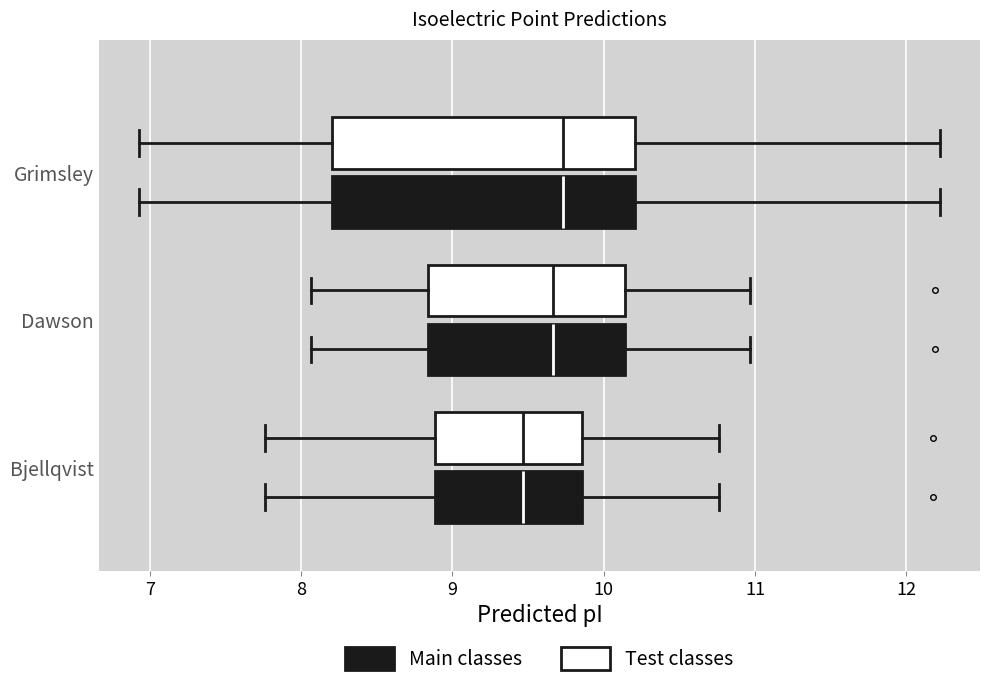

Reading bottom to top, transcribe this box plot: for each box, give where its median line is, the range the box spans, and where its two whiskers end, as read against the x-axis. The values are not printed on the chart, so give them approximately, as read against the axis.

Bjellqvist (Main classes): median 9.5, box 8.9 to 9.9, whiskers 7.8 to 10.8
Bjellqvist (Test classes): median 9.5, box 8.9 to 9.9, whiskers 7.8 to 10.8
Dawson (Main classes): median 9.7, box 8.8 to 10.1, whiskers 8.1 to 11.0
Dawson (Test classes): median 9.7, box 8.8 to 10.1, whiskers 8.1 to 11.0
Grimsley (Main classes): median 9.7, box 8.2 to 10.2, whiskers 6.9 to 12.2
Grimsley (Test classes): median 9.7, box 8.2 to 10.2, whiskers 6.9 to 12.2